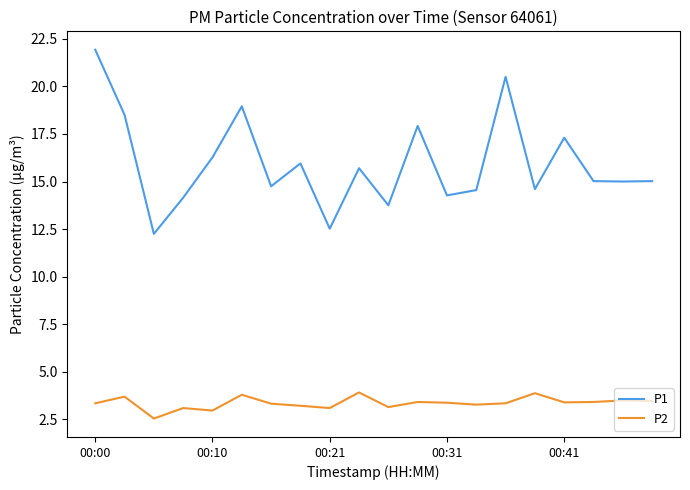

Which series has the largest total across all categories?

P1